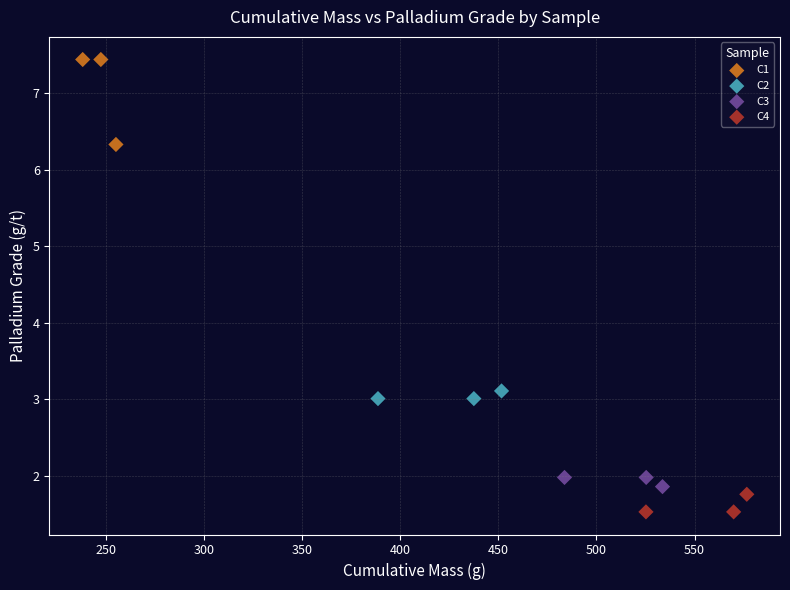

Which series reaches the maximum Y coordinate?

C1